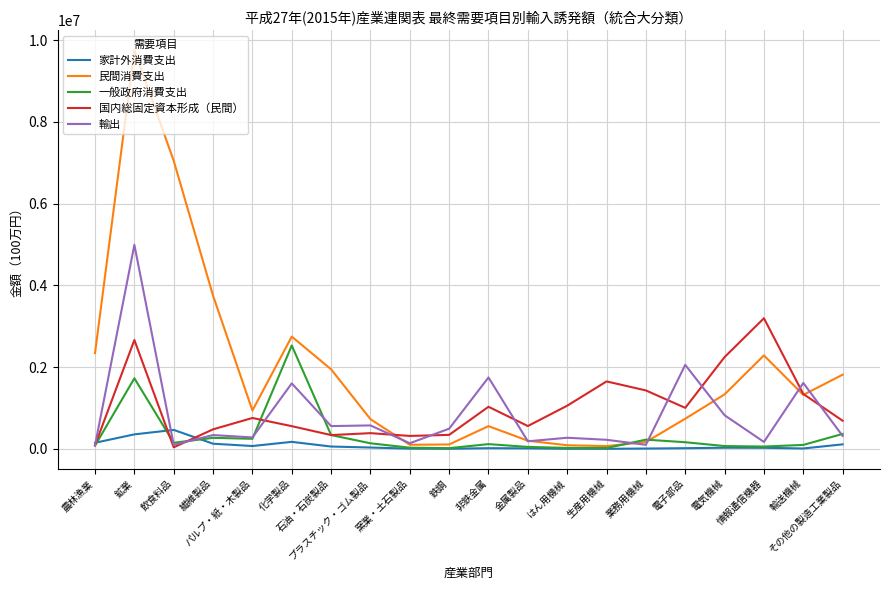

What is the sum of the 国内総固定資本形成（民間） values at パルプ・紙・木製品 and 輸送機械?

2100378